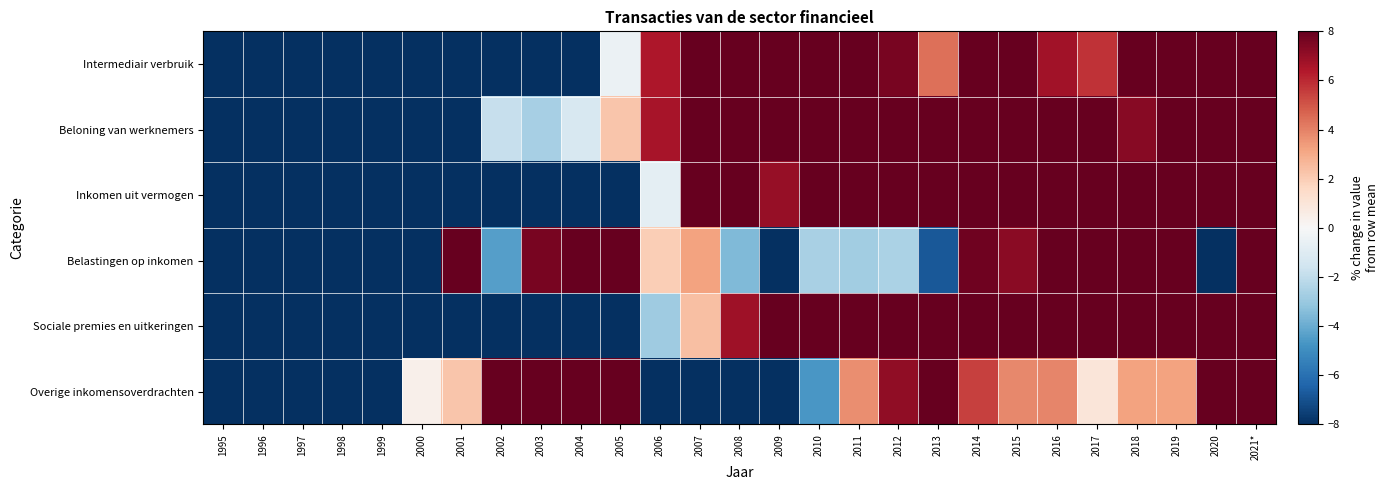

What is the maximum value shown in the chart?

8.0